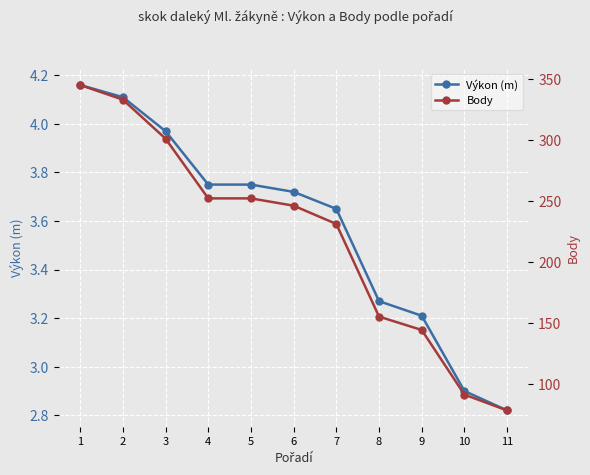

What is the difference between the Výkon (m) values at 1 and 11?

1.3